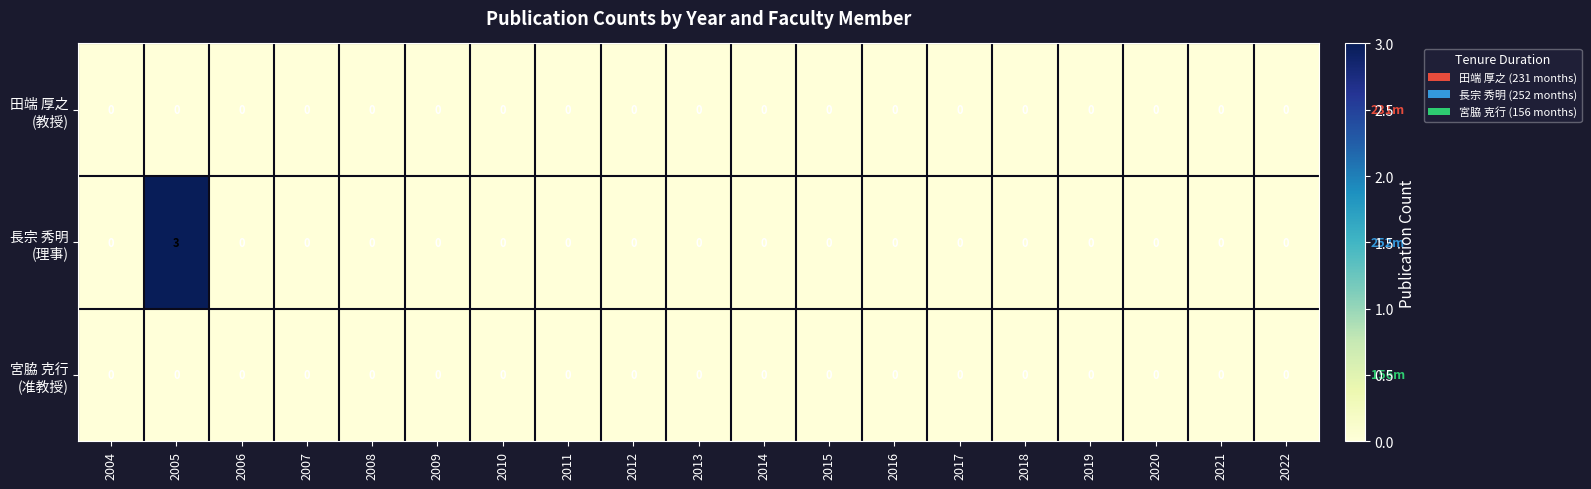

Which category has the highest value across all series?

2005